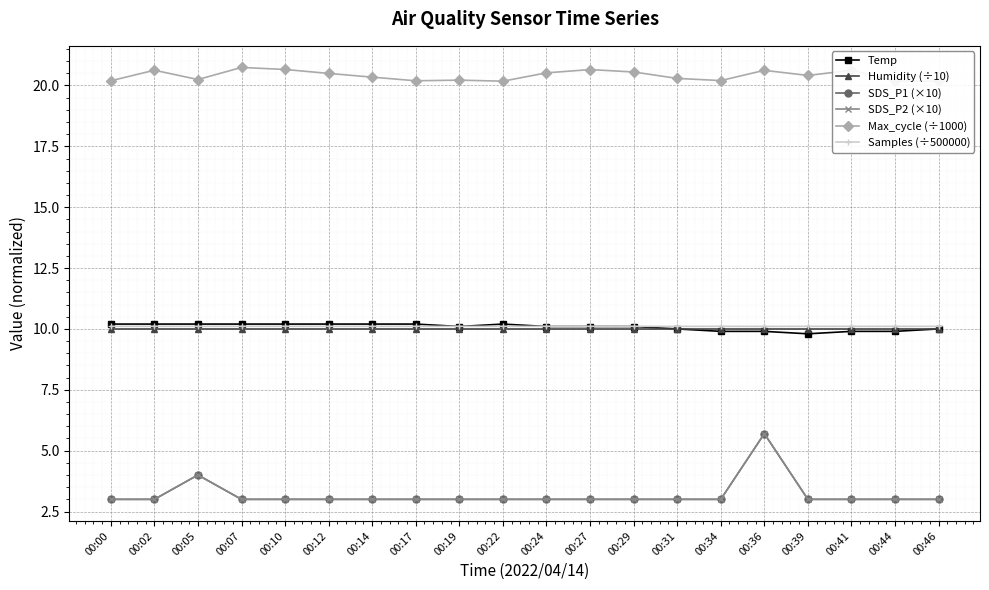

What are all the series names shown in the legend?

Temp, Humidity (÷10), SDS_P1 (×10), SDS_P2 (×10), Max_cycle (÷1000), Samples (÷500000)